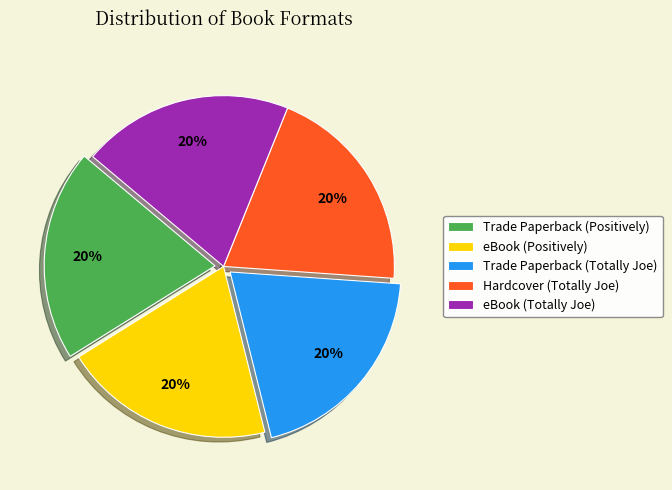

What percentage is the Hardcover (Totally Joe) slice, to the nearest percent?

20%